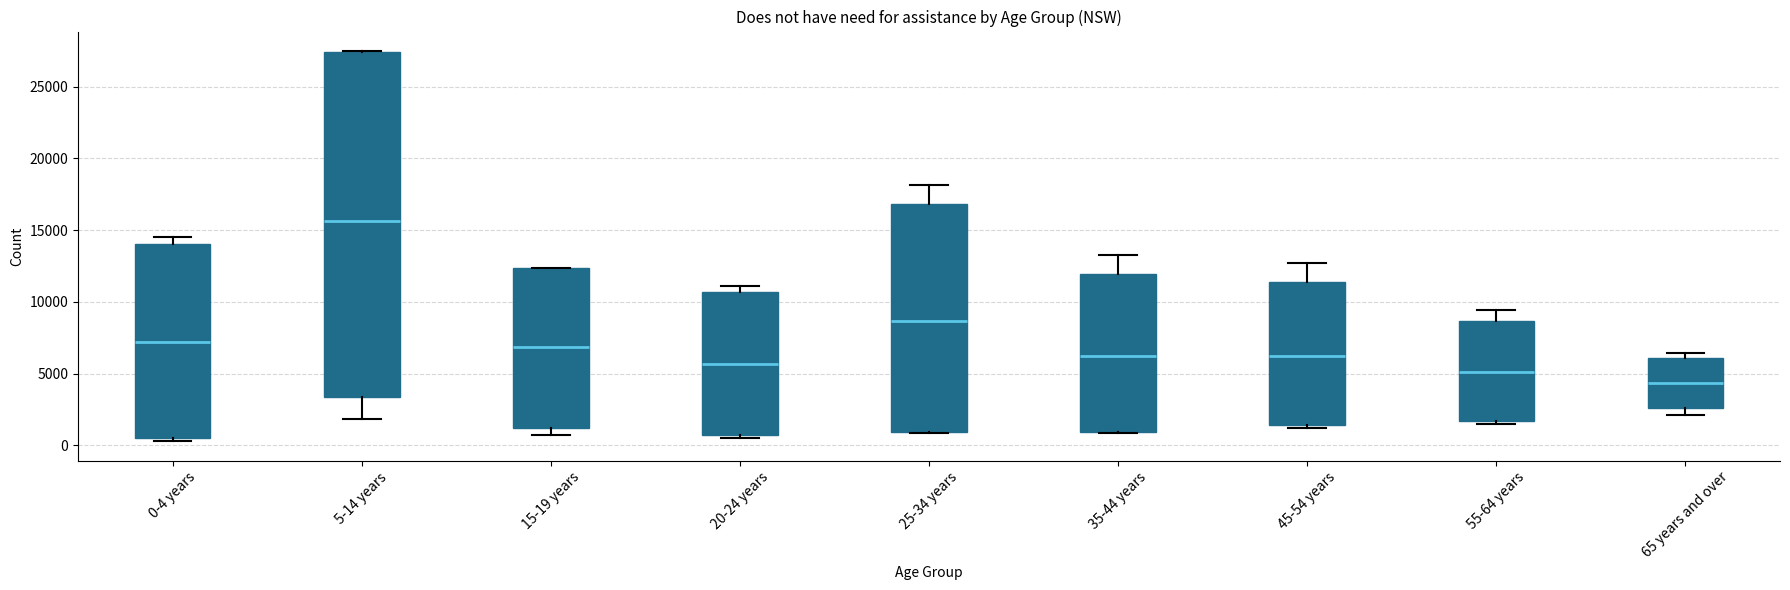

Comparing the boxes themselves (not the whiskers), which one is the tallest?

5-14 years